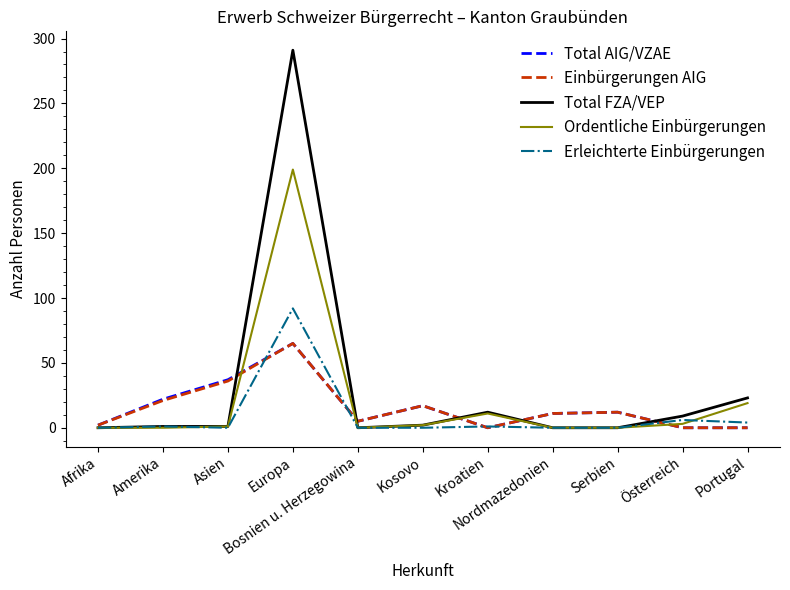

How many distinct data groups are displayed?

5